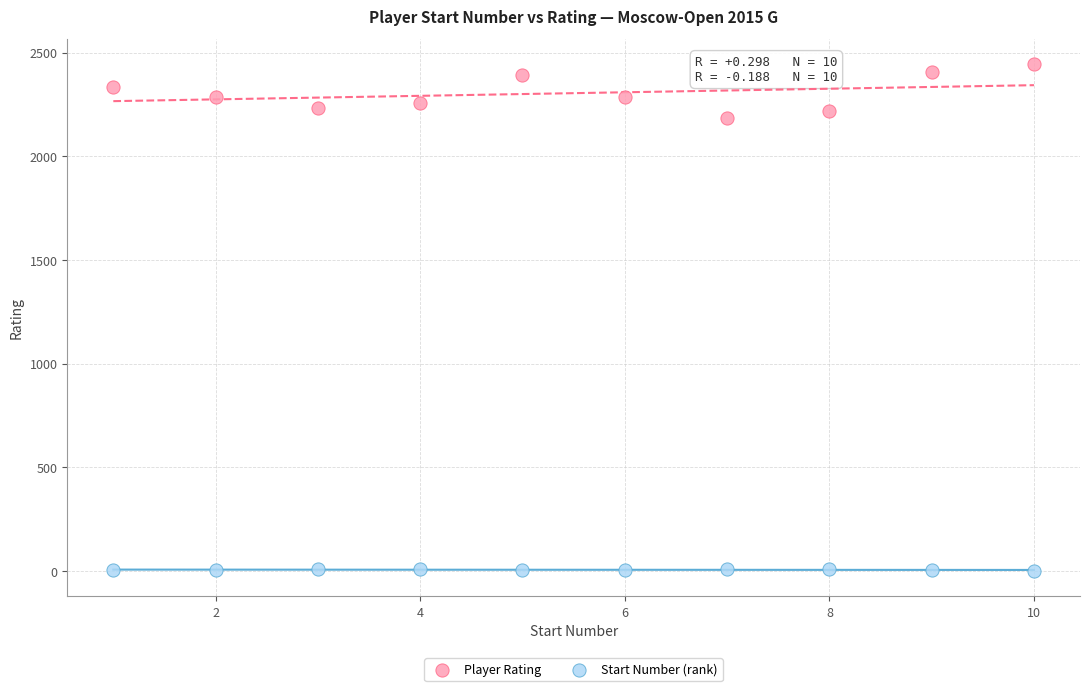

Which series contains the highest Y value?

Player Rating